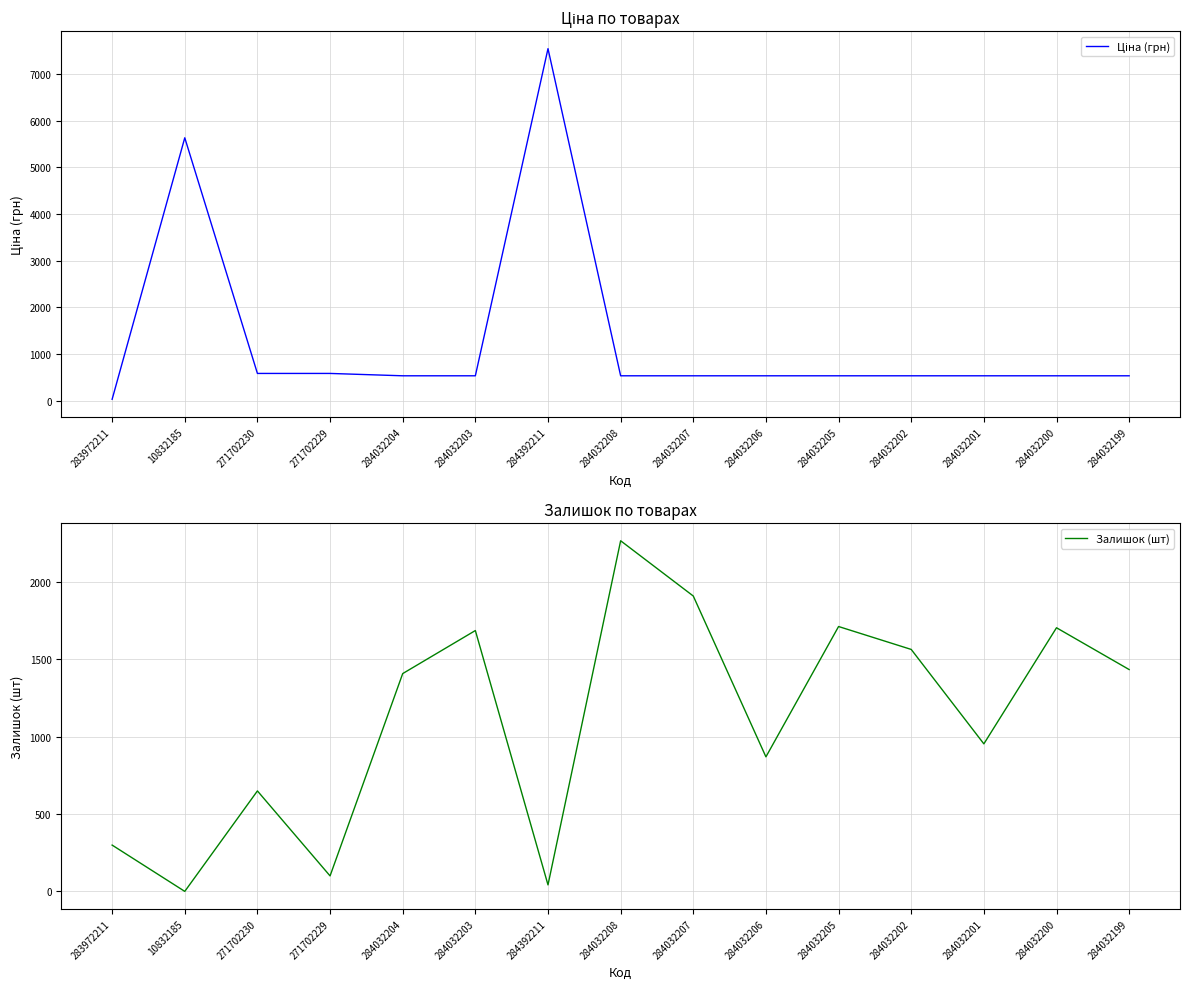

What is the difference between the highest and lowest values at 284032199?

897.6